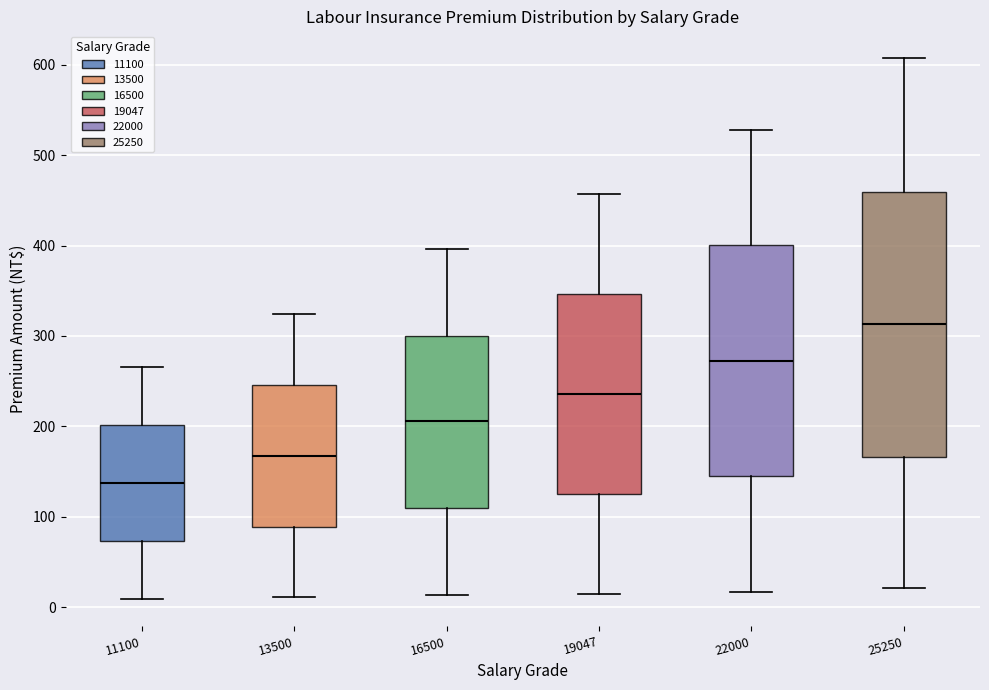

Which box is the tallest, from its lower edge to its upper edge?

25250